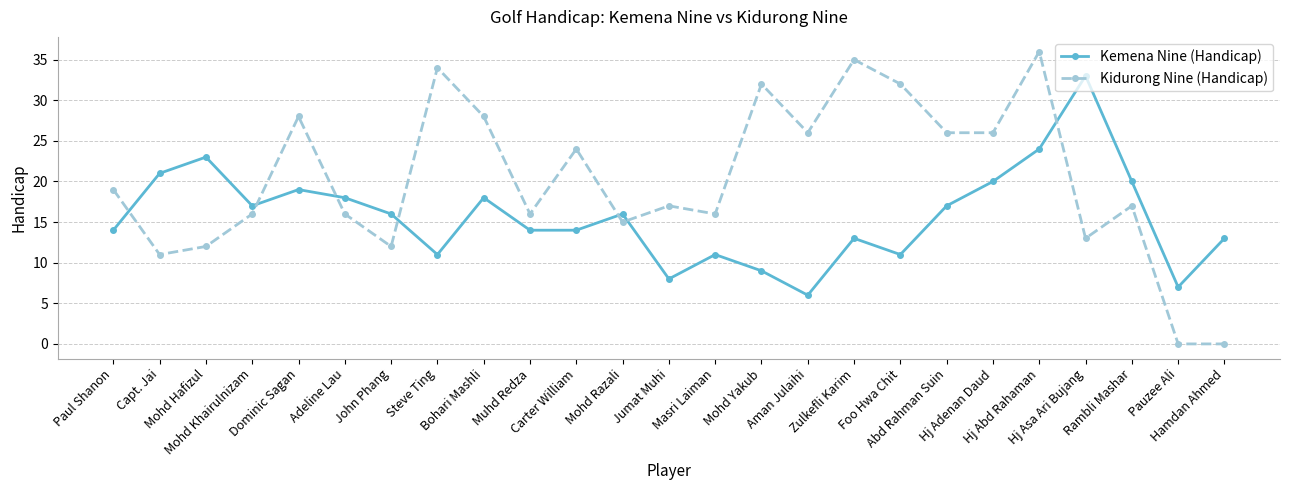

How many interior local peaks does the Kidurong Nine (Handicap) series have?

8